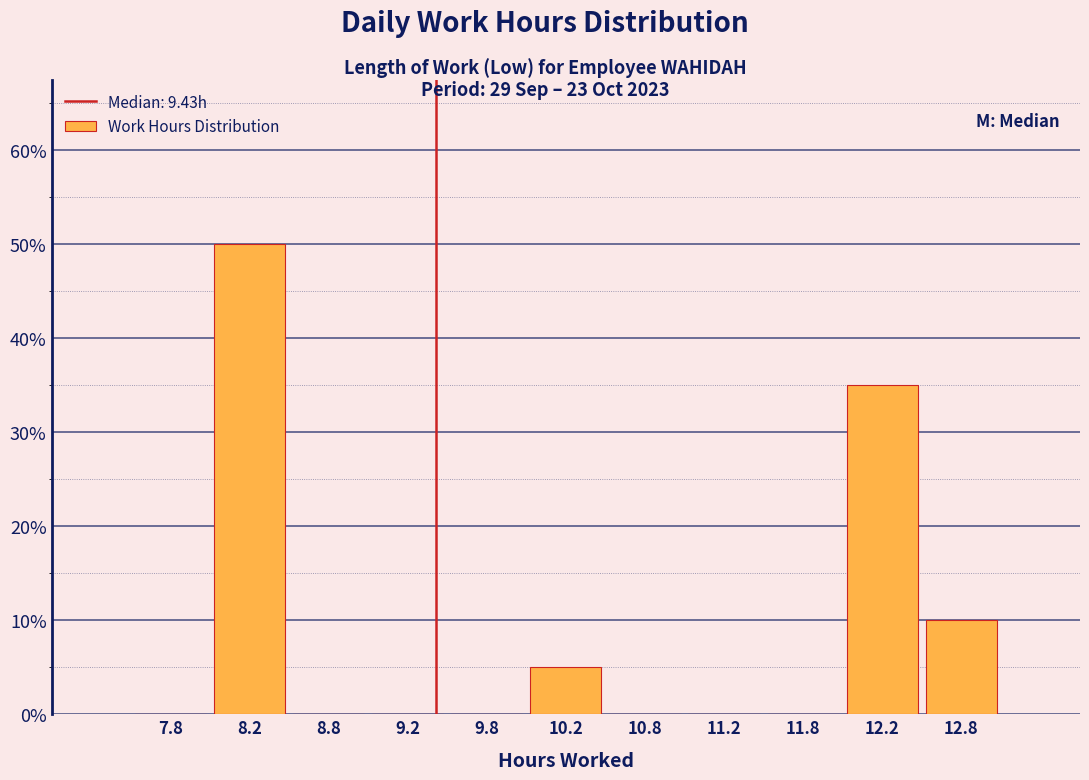

Reading left to right, list every bar in this chart as the range it spans on the x-axis followed by its height. The values are not printed on the chart, so give them approximately, as read against the axis.

7.5 to 8.0: 0
8.0 to 8.5: 50
8.5 to 9.0: 0
9.0 to 9.5: 0
9.5 to 10.0: 0
10.0 to 10.5: 5
10.5 to 11.0: 0
11.0 to 11.5: 0
11.5 to 12.0: 0
12.0 to 12.5: 35
12.5 to 13.0: 10